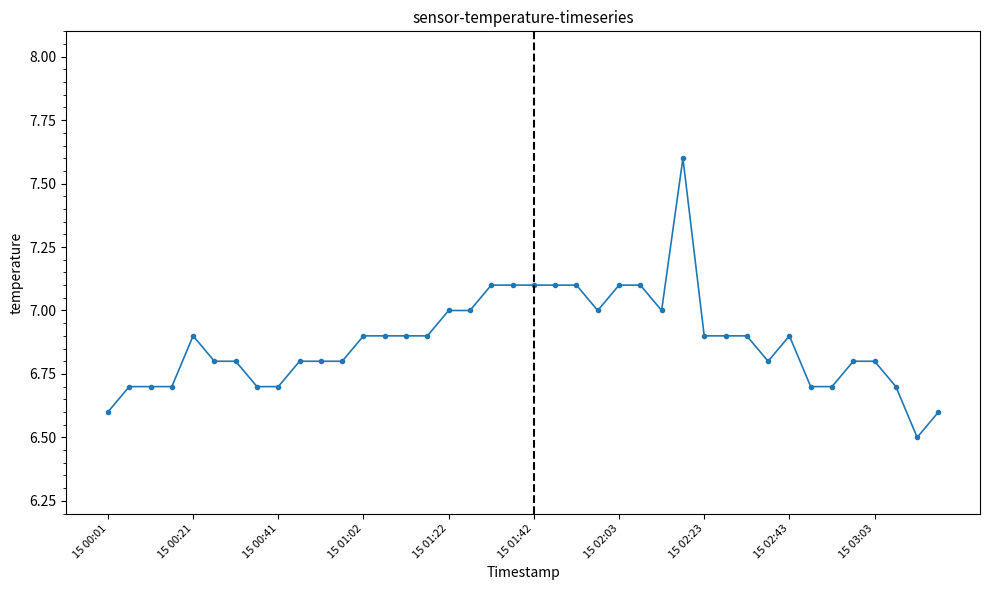

What is the average value?

6.9